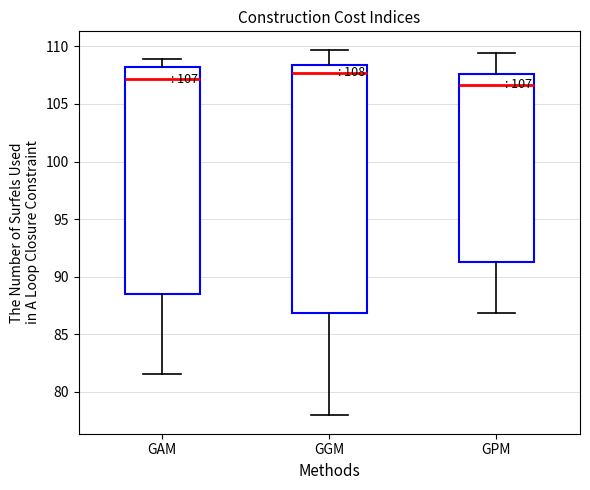

Which box has the highest median line?

GGM